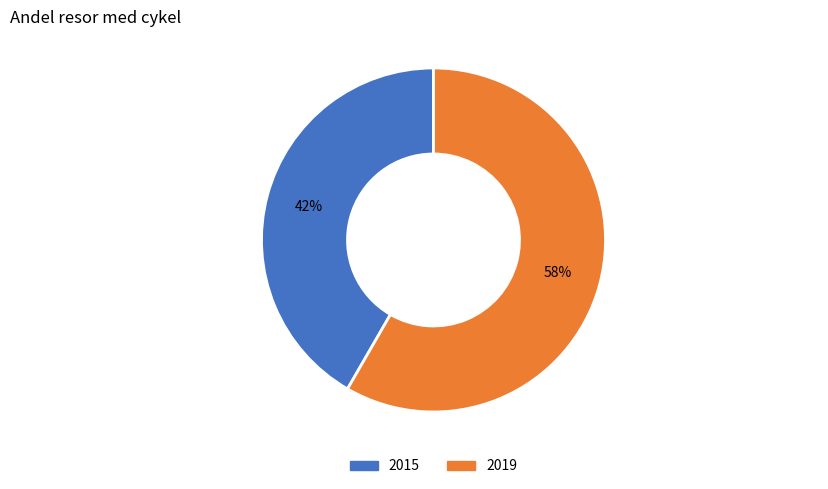

Combined, do 2015 and 2019 account for over 50%?

Yes